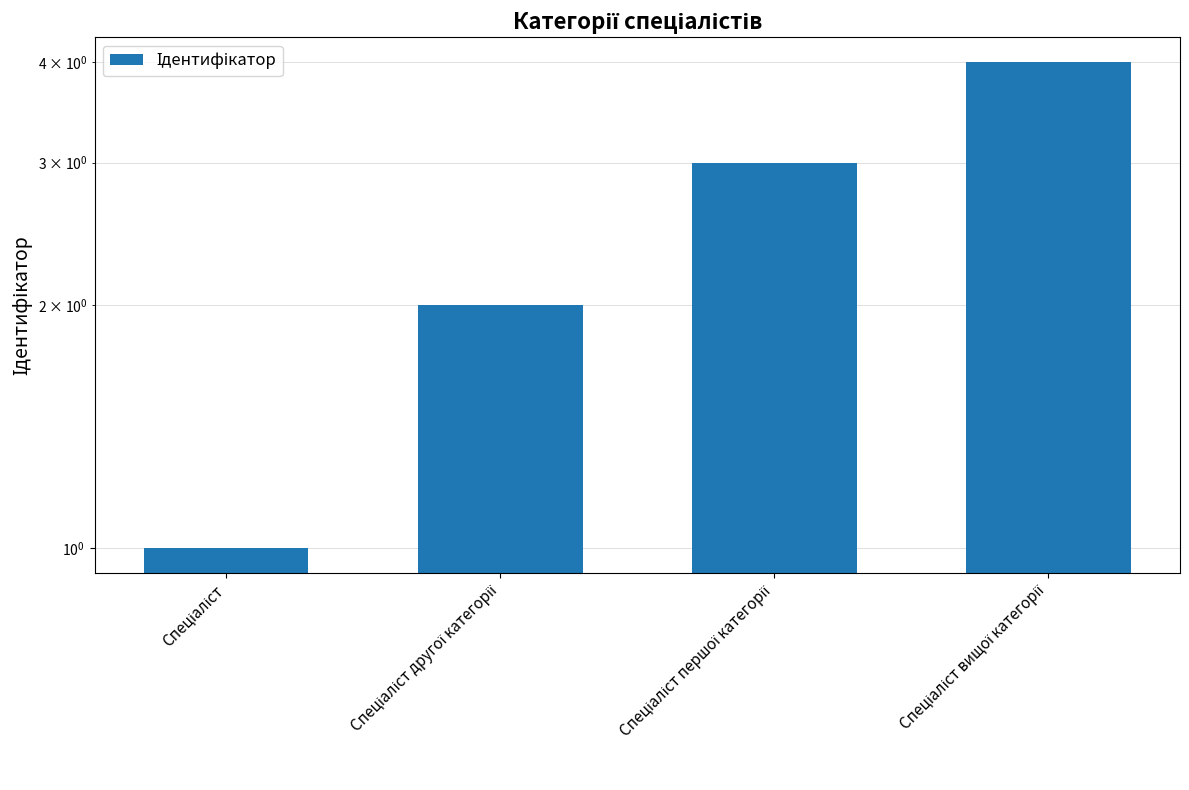

What is the maximum value shown in the chart?

4